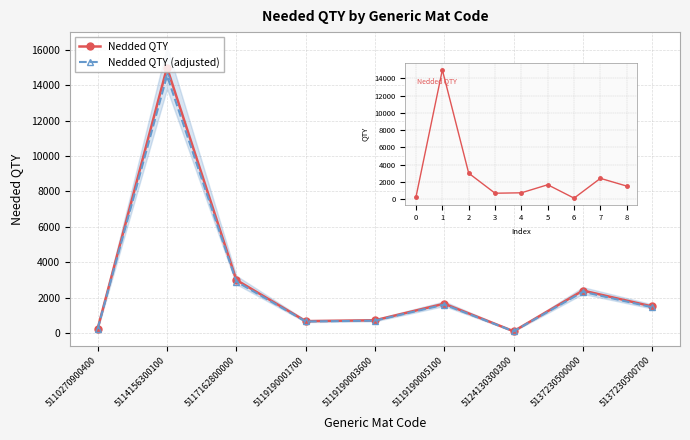

Between 5119190001700 and 5119190003600, which is larger?

5119190003600